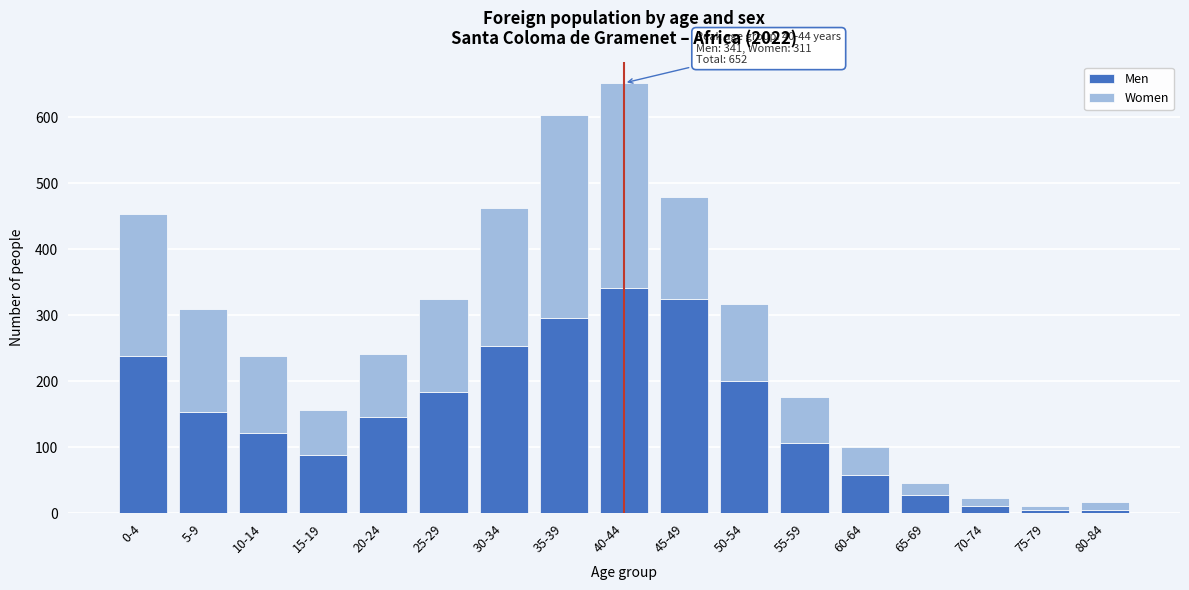

At which category is the sum across all series the highest?

40-44